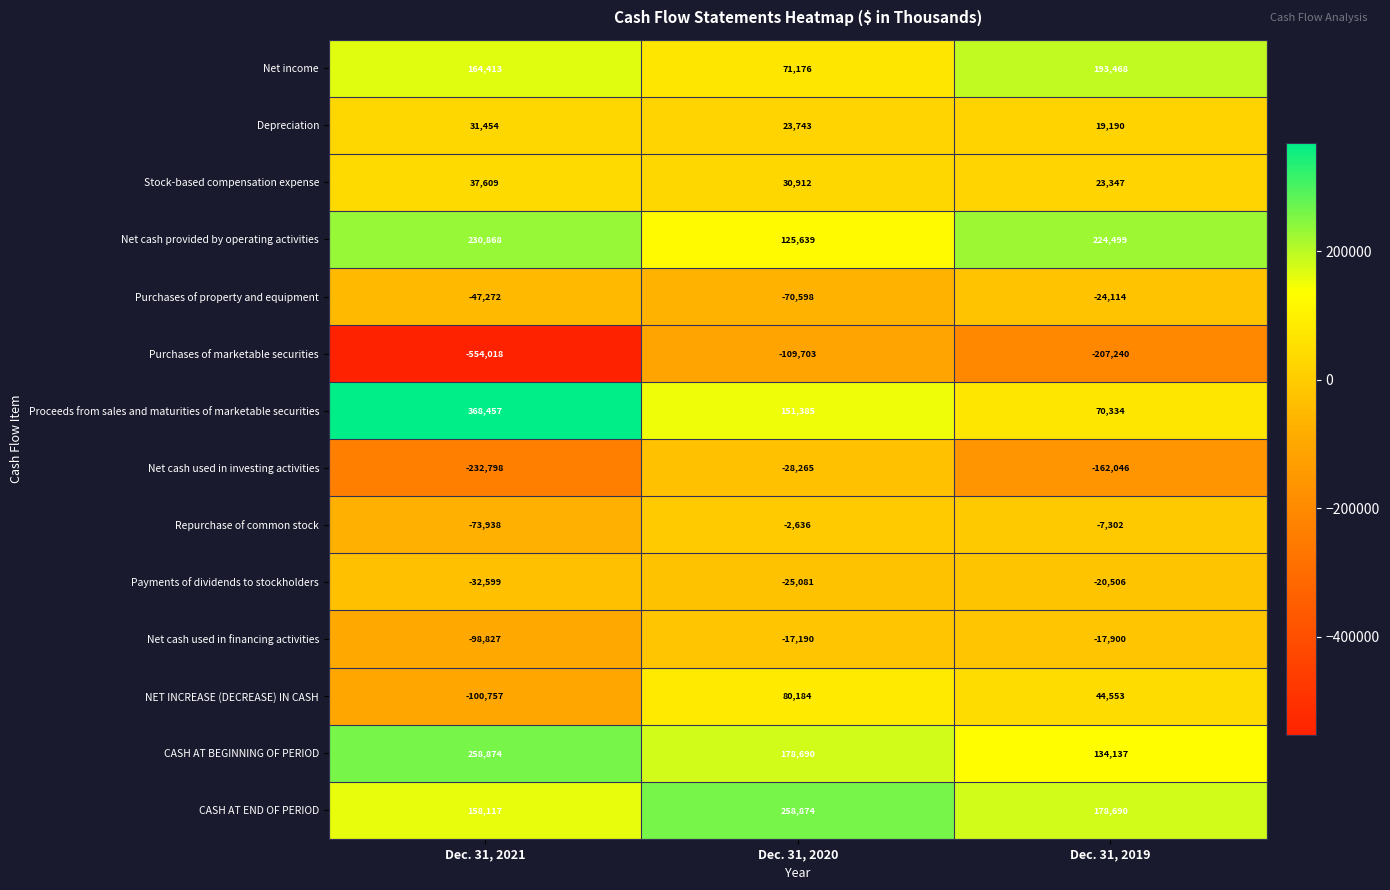

Is the value of Payments of dividends to stockholders at Dec. 31, 2021 greater than the value of Net income at Dec. 31, 2019?

No